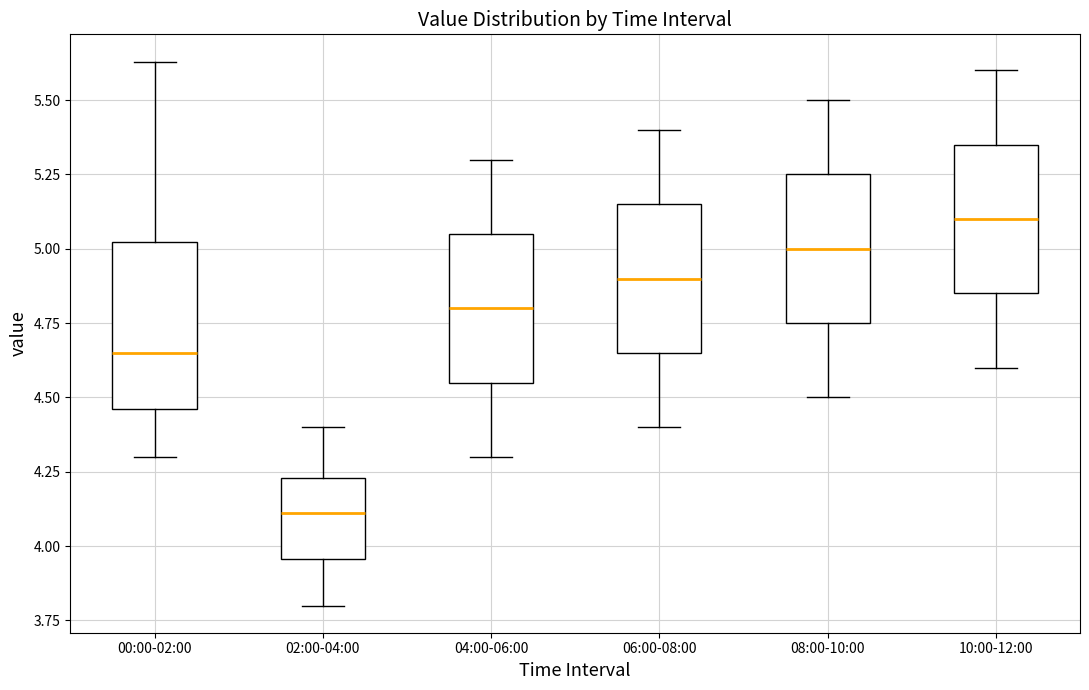

Reading left to right, transcribe this box plot: for each box, give where its median line is, the range the box spans, and where its two whiskers end, as read against the y-axis. The values are not printed on the chart, so give them approximately, as read against the axis.

00:00-02:00: median 4.65, box 4.45 to 5.00, whiskers 4.30 to 5.65
02:00-04:00: median 4.10, box 3.95 to 4.25, whiskers 3.80 to 4.40
04:00-06:00: median 4.80, box 4.55 to 5.05, whiskers 4.30 to 5.30
06:00-08:00: median 4.90, box 4.65 to 5.15, whiskers 4.40 to 5.40
08:00-10:00: median 5.00, box 4.75 to 5.25, whiskers 4.50 to 5.50
10:00-12:00: median 5.10, box 4.85 to 5.35, whiskers 4.60 to 5.60